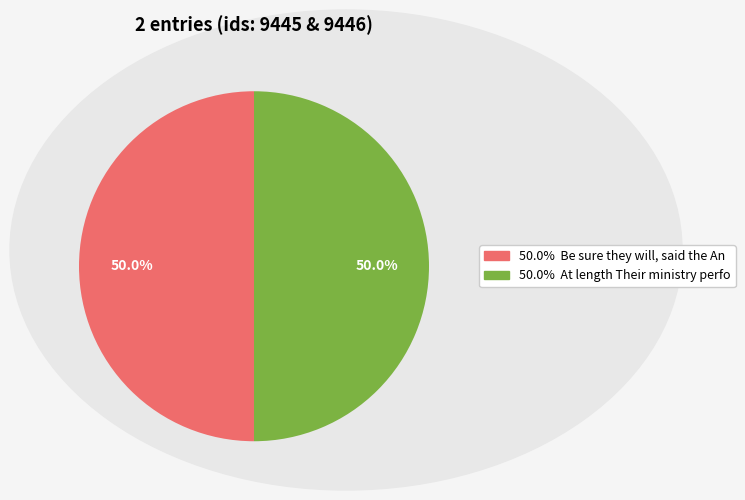

To the nearest percent, what is the average slice percentage?

50%